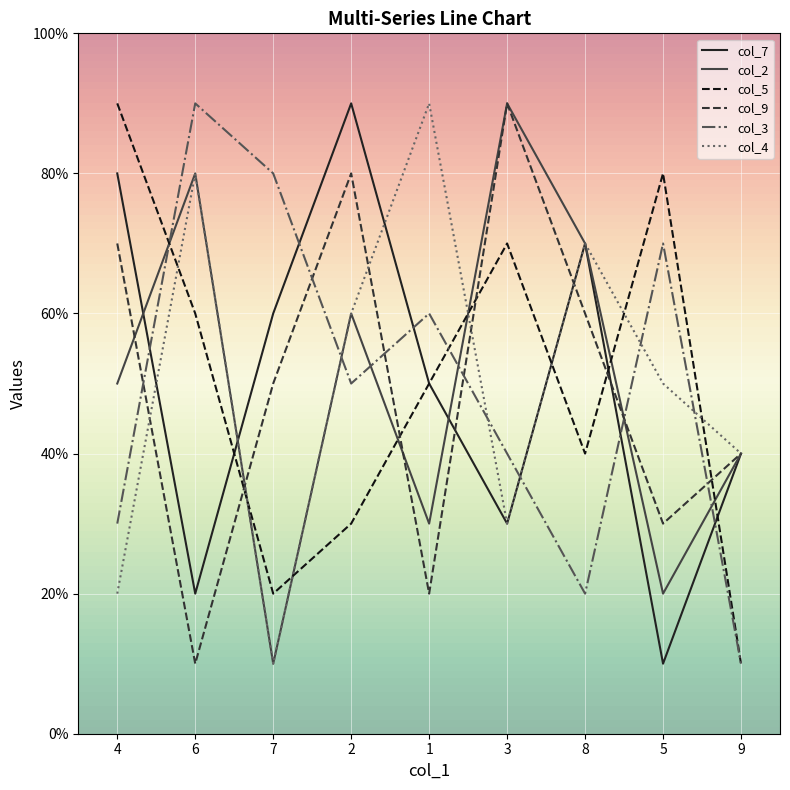

Is this an area chart (filled region under the line)?

No